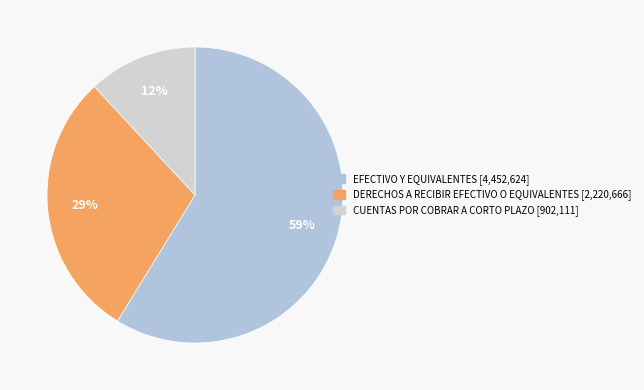

Which category has the smallest portion of the pie?

CUENTAS POR COBRAR A CORTO PLAZO